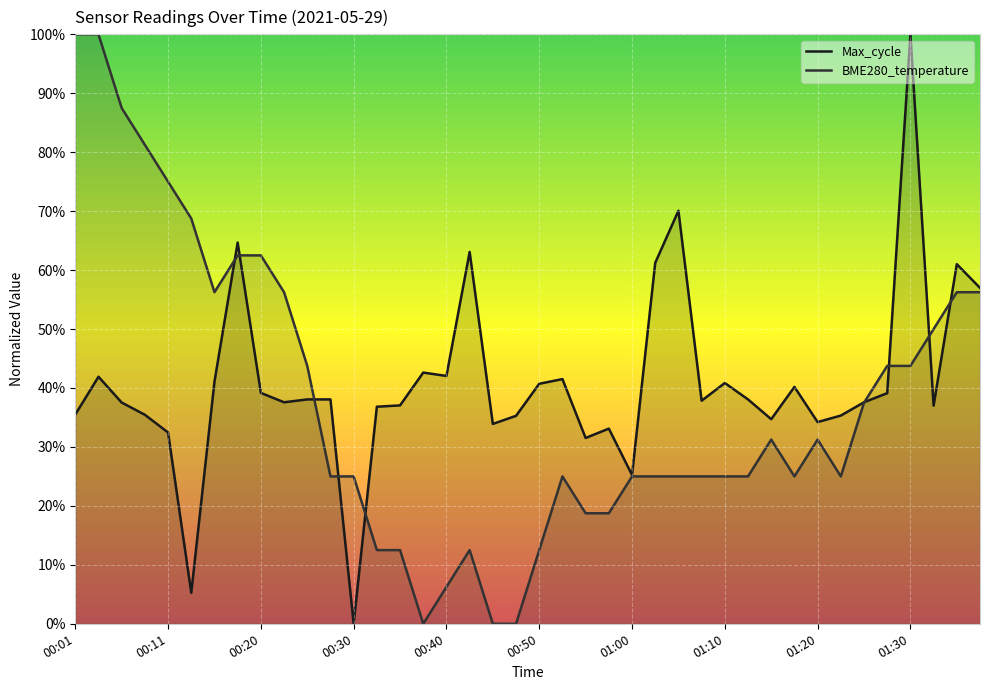

Where is Max_cycle nearest to the value 0?

00:30